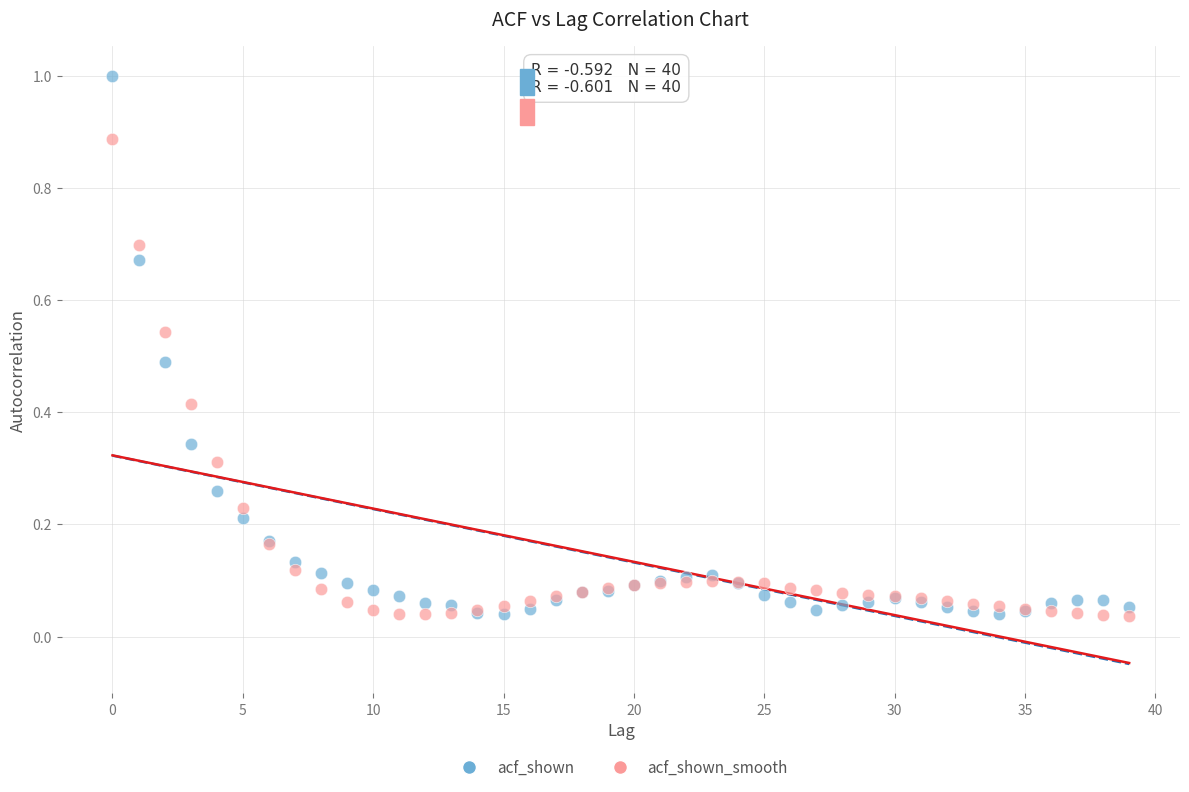

Which series reaches the maximum Y coordinate?

acf_shown